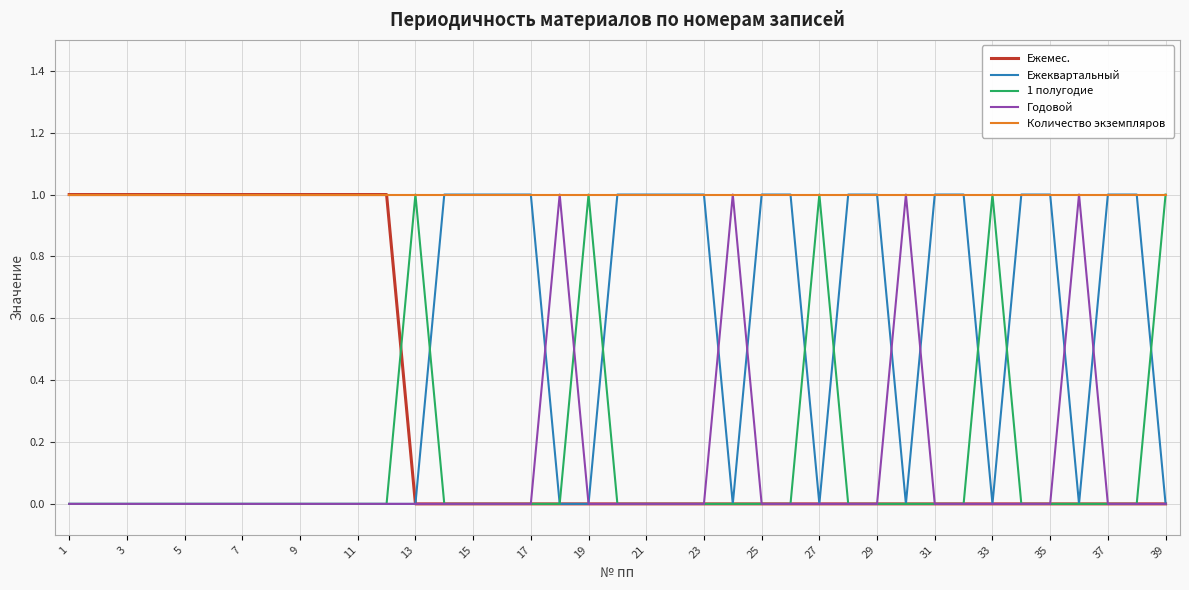

Reading right to left, transcribe all the data shown in this chart.

Ежемес.: 0	0	0	0	0	0	0	0	0	0	0	0	0	0	0	0	0	0	0	0	0	0	0	0	0	0	0	1	1	1	1	1	1	1	1	1	1	1	1
Ежеквартальный: 0	1	1	0	1	1	0	1	1	0	1	1	0	1	1	0	1	1	1	1	0	0	1	1	1	1	0	0	0	0	0	0	0	0	0	0	0	0	0
1 полугодие: 1	0	0	0	0	0	1	0	0	0	0	0	1	0	0	0	0	0	0	0	1	0	0	0	0	0	1	0	0	0	0	0	0	0	0	0	0	0	0
Годовой: 0	0	0	1	0	0	0	0	0	1	0	0	0	0	0	1	0	0	0	0	0	1	0	0	0	0	0	0	0	0	0	0	0	0	0	0	0	0	0
Количество экземпляров: 1	1	1	1	1	1	1	1	1	1	1	1	1	1	1	1	1	1	1	1	1	1	1	1	1	1	1	1	1	1	1	1	1	1	1	1	1	1	1